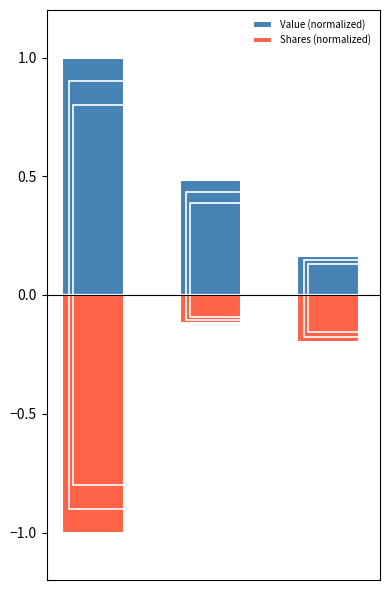

True or false: Value (normalized) has a value of 1.0 at 0.

True